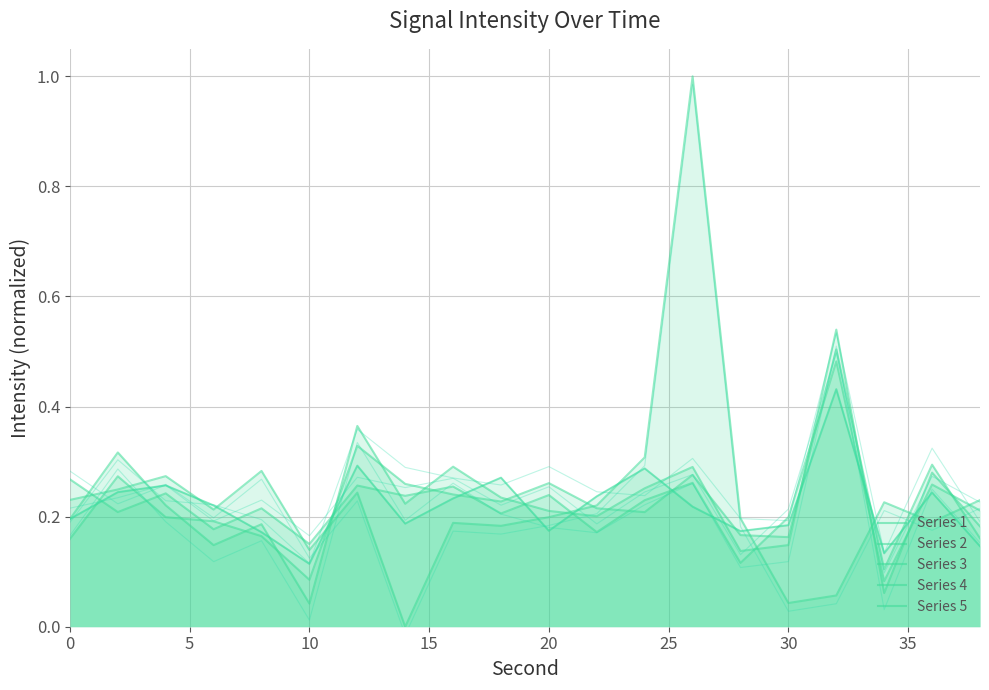

Which category has the highest value across all series?

26